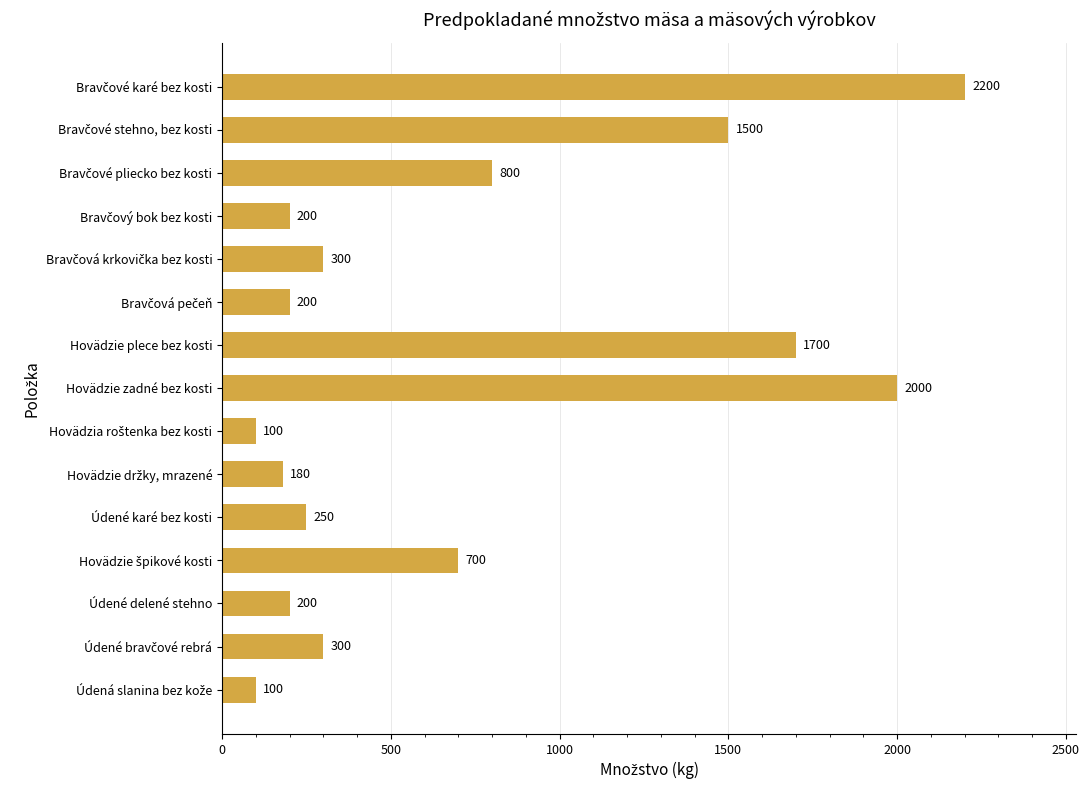

Does the chart contain any negative values?

No